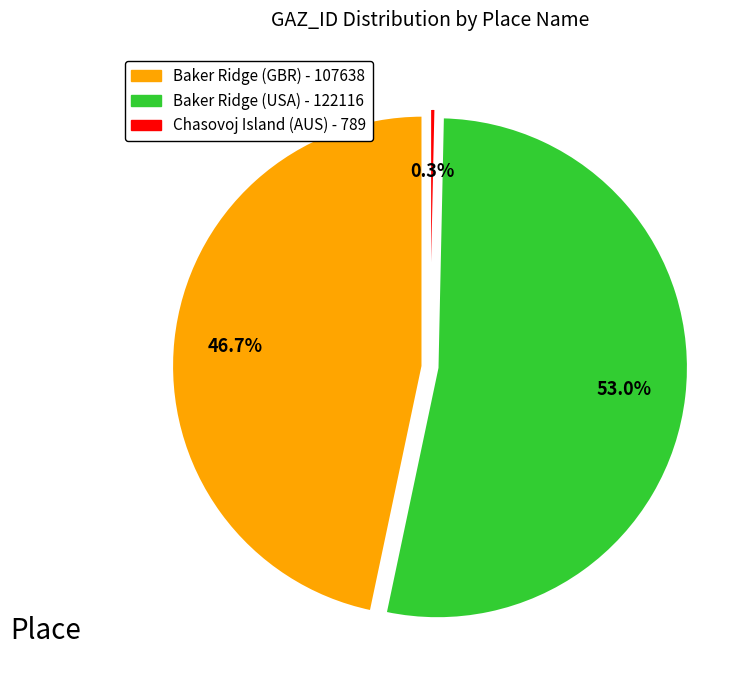

To the nearest percent, what is the average slice percentage?

33%